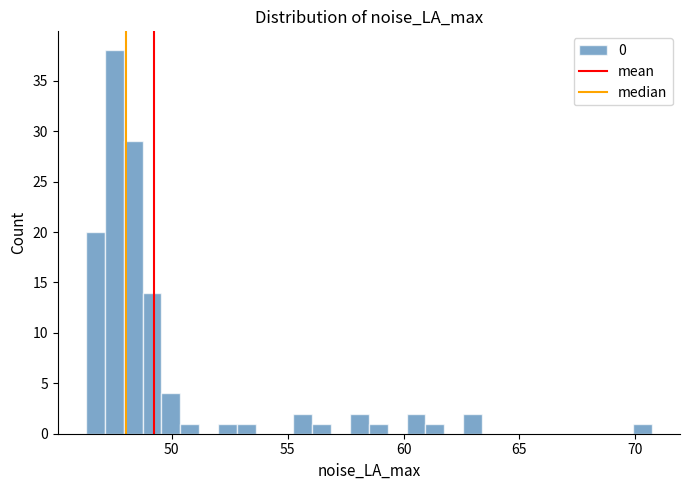

Read against the x-axis, roughly where is the centre of the tallest bar?

47.5